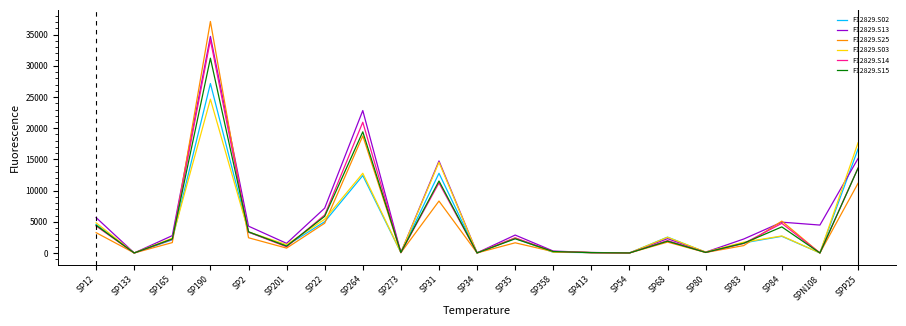

At which label does F12829.S25 reach its peak?

SP190